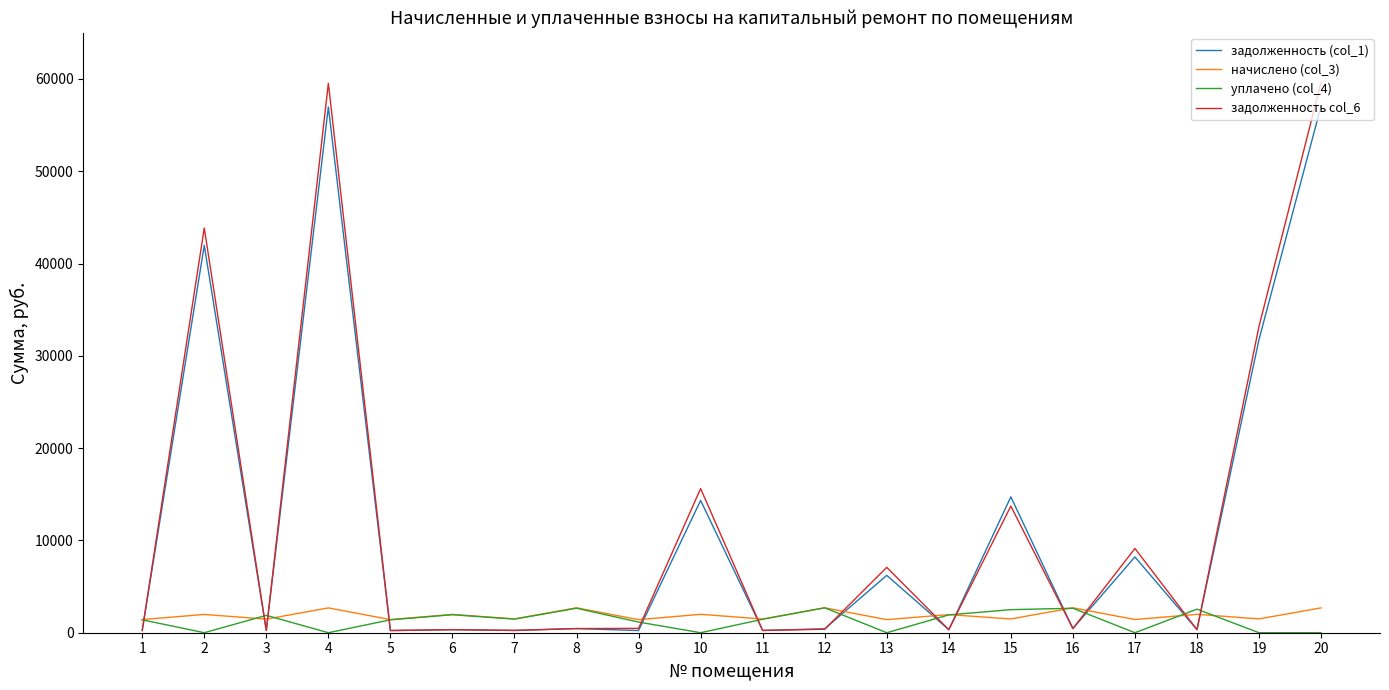

Which series has the widest spread of values?

задолженность col_6